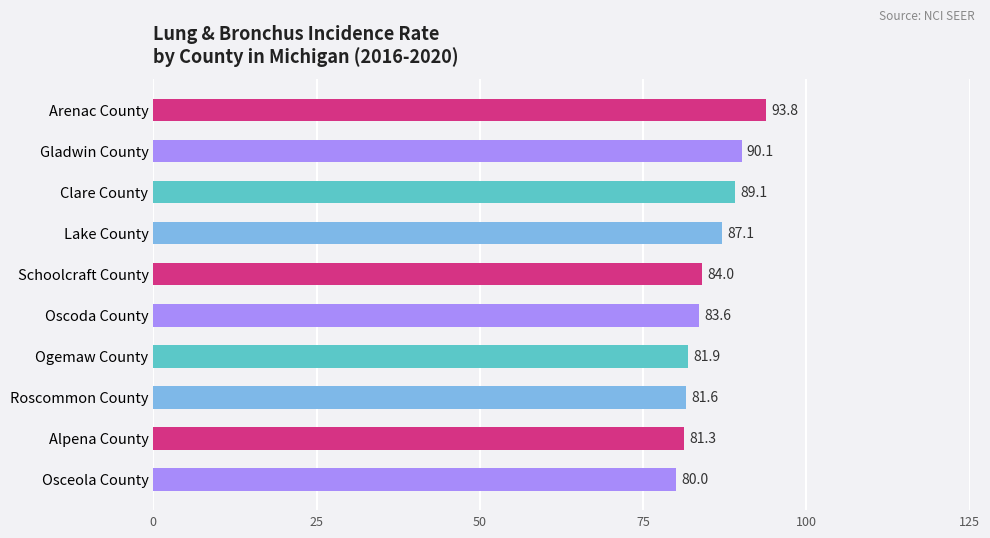

Between Gladwin County and Oscoda County, which is larger?

Gladwin County